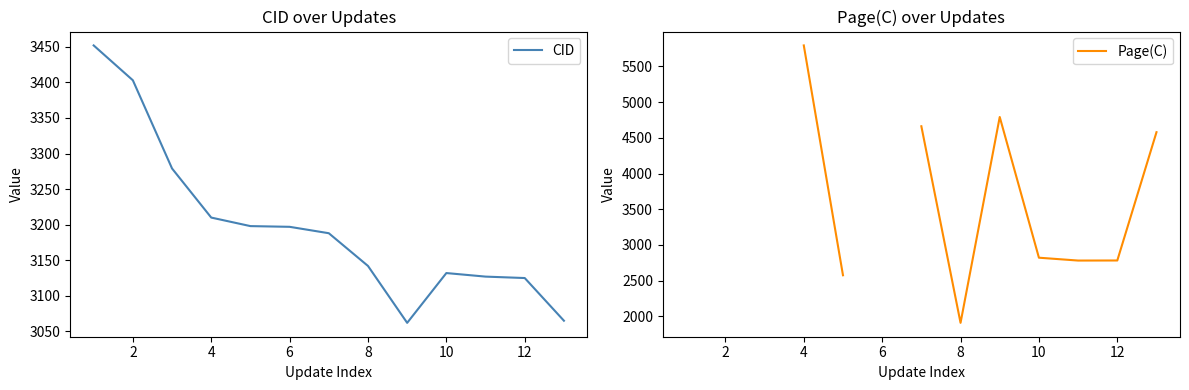

The value of CID at 4 is 5336. True or false?

False